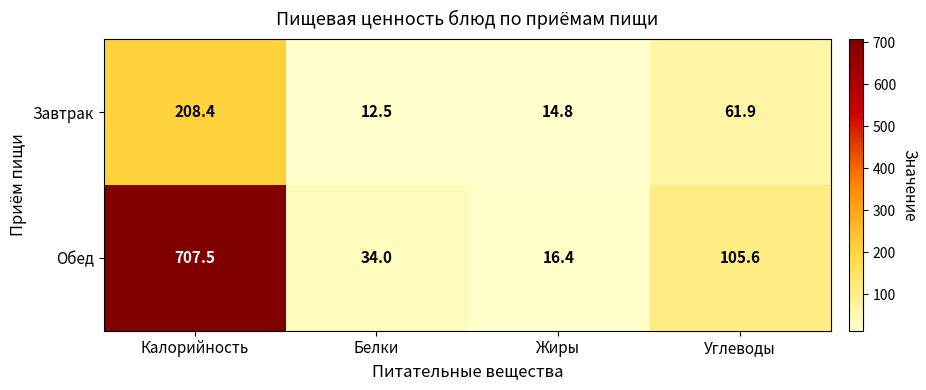

What is the difference between the highest and lowest values at Белки?

21.5